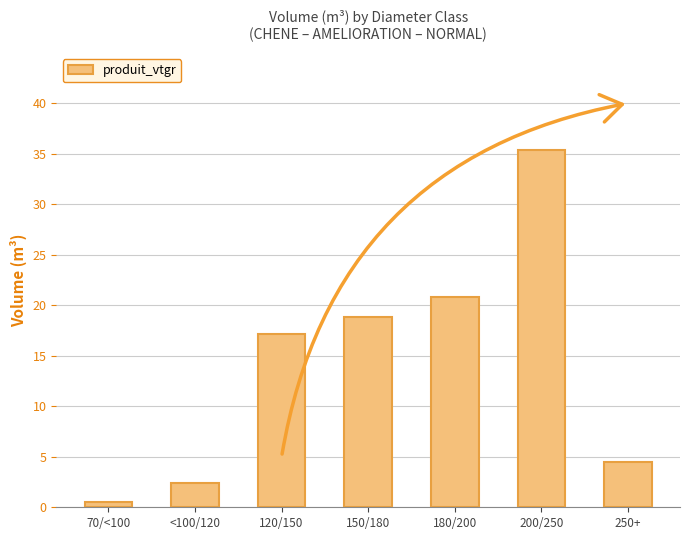

Reading left to right, transcribe all the data shown in this chart.

0.5	2.4	17.2	18.9	20.9	35.4	4.5